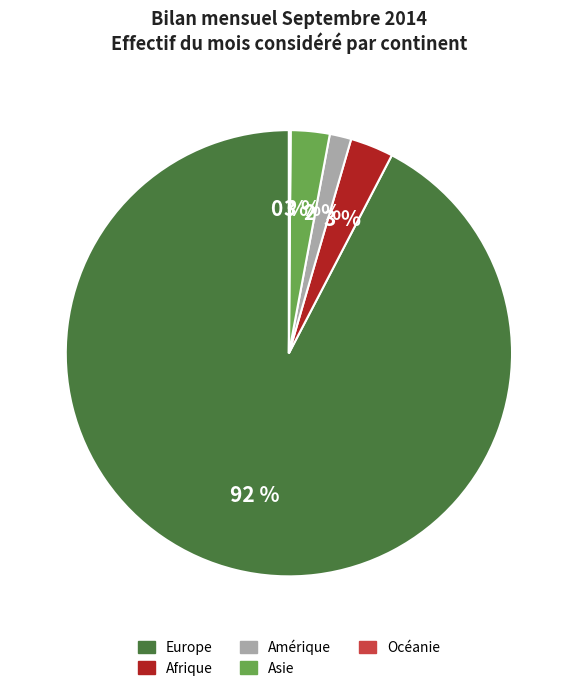

Is there a majority slice in this chart?

Yes